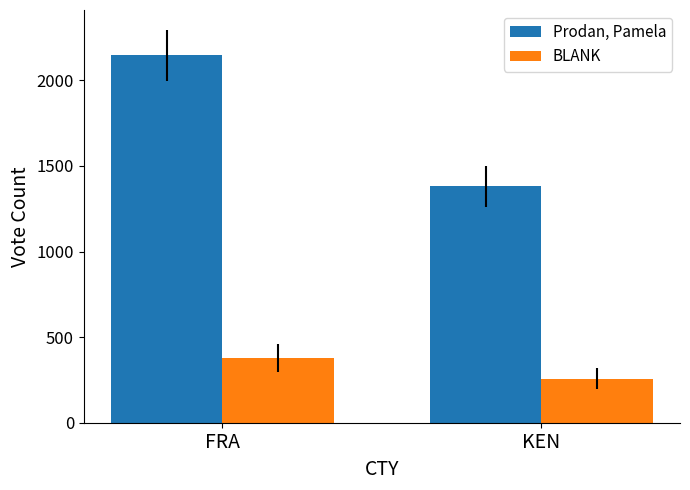

How many BLANK values are between 258 and 379?

2